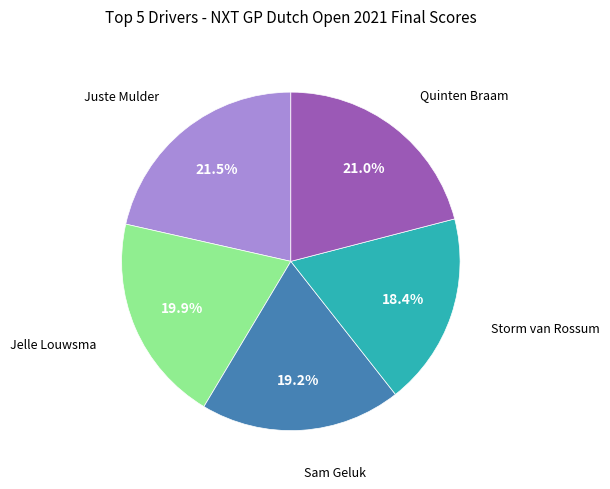

To the nearest percent, what is the average slice percentage?

20%